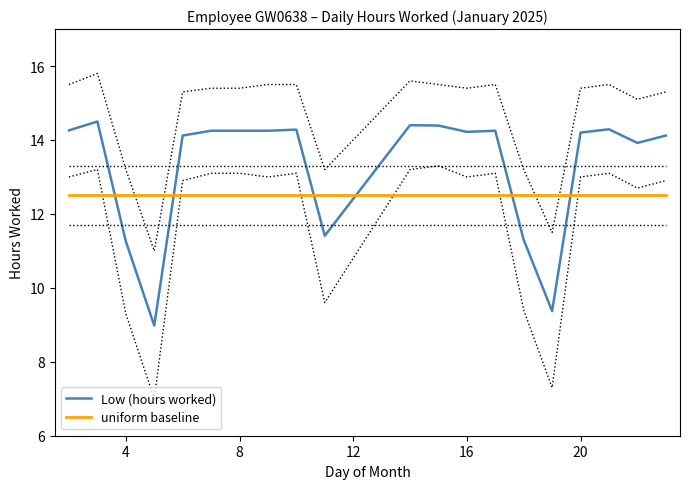

True or false: Low (hours worked) and uniform baseline intersect in this chart.

True